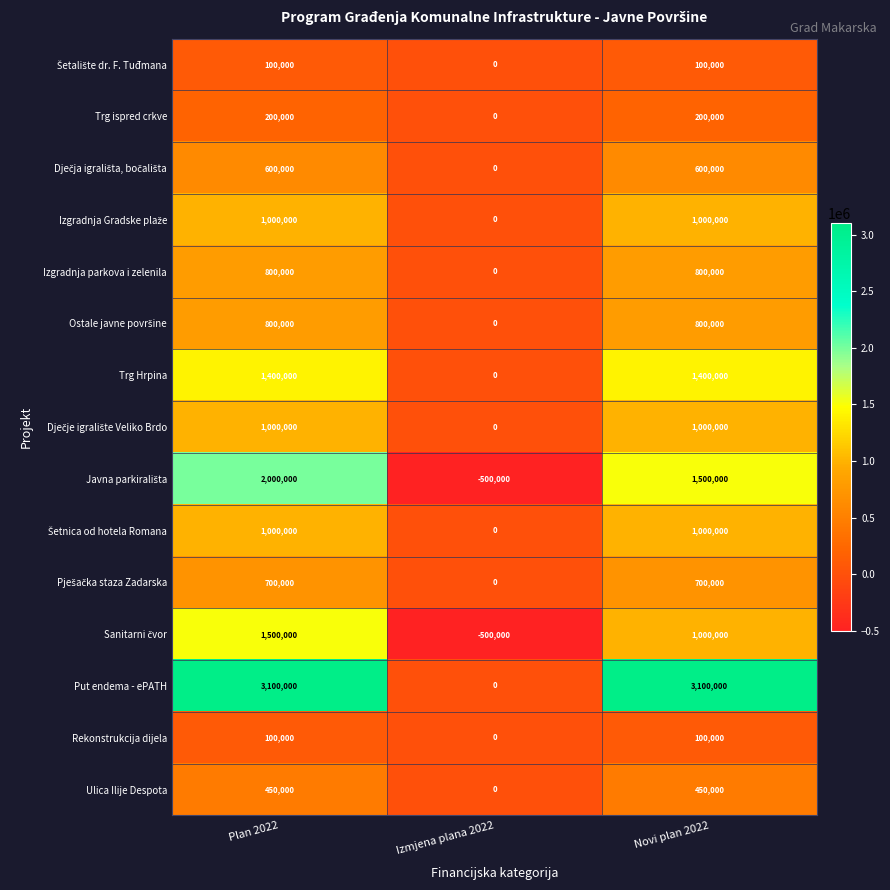

Count the number of data series in this chart.

15